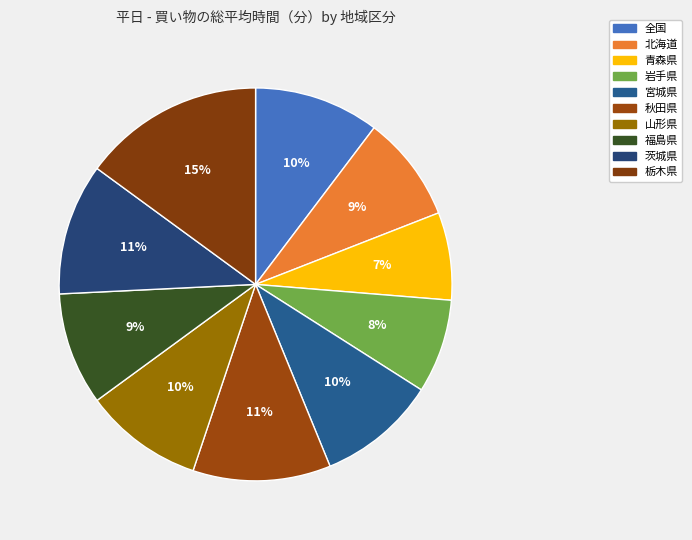

How many slices are in this pie chart?

10